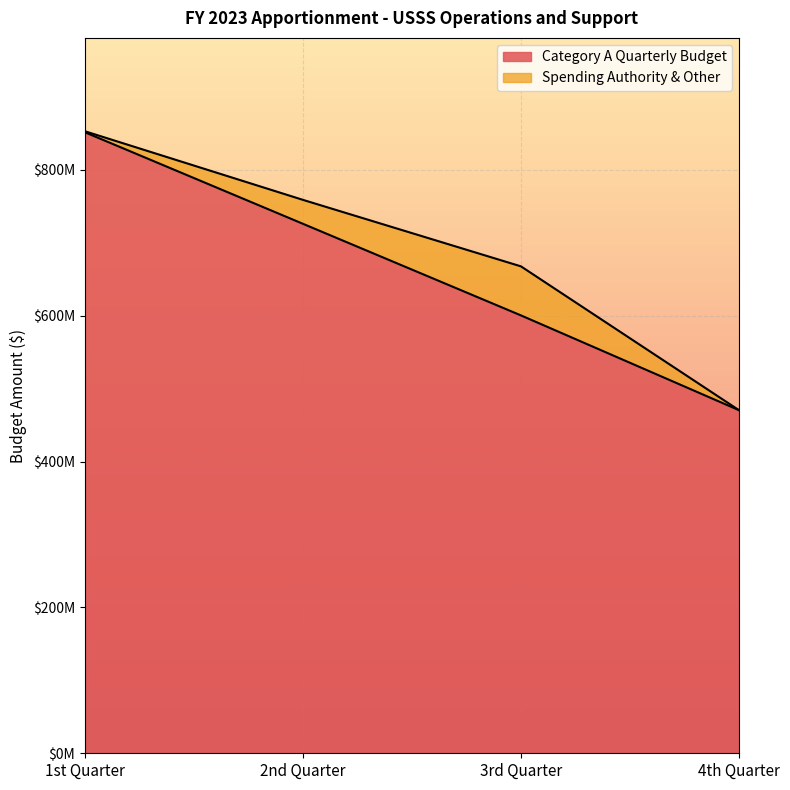

Is it true that the value at 2nd Quarter is 227825275?

False